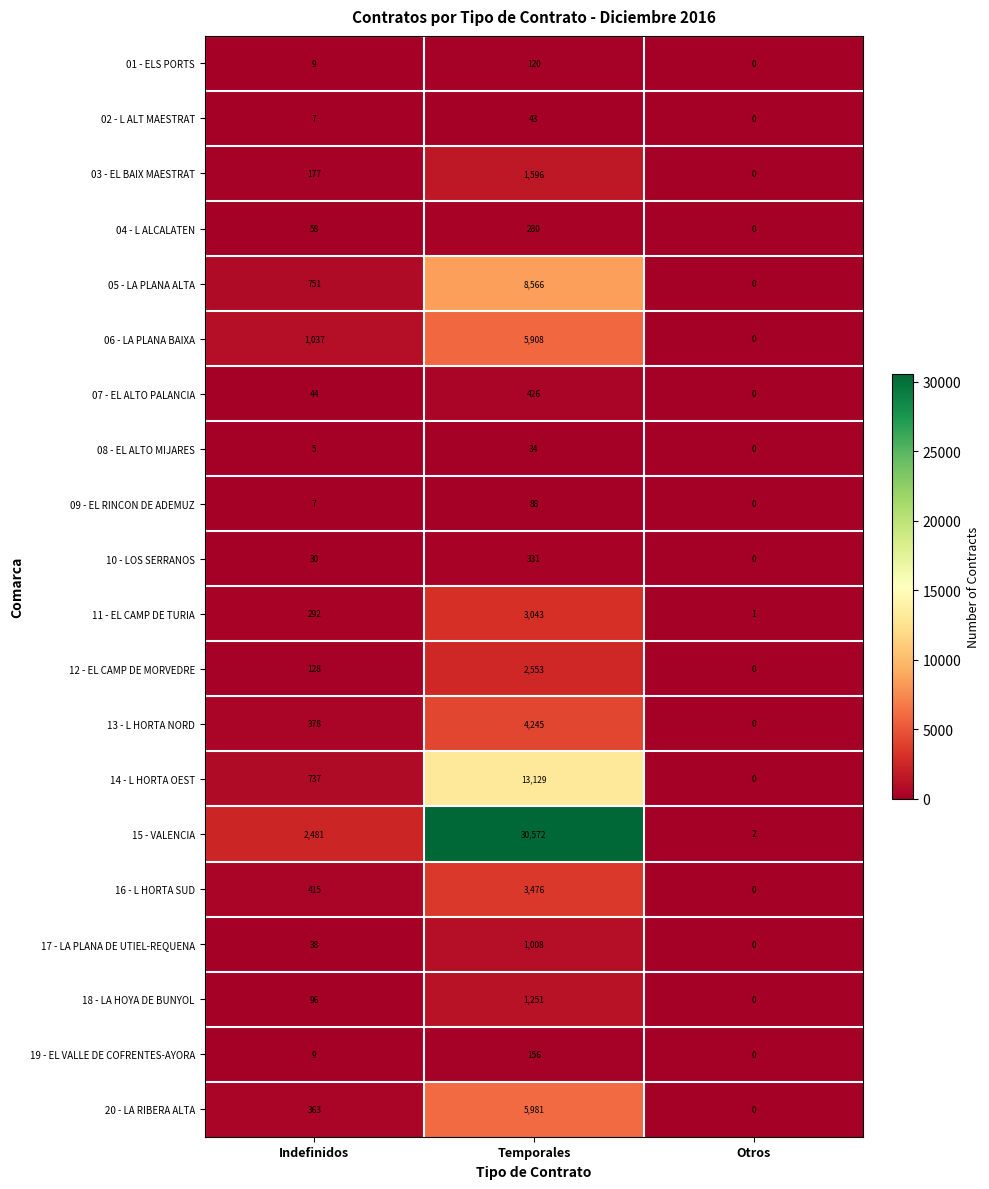

What is the highest value of the 16 - L HORTA SUD series?

3476